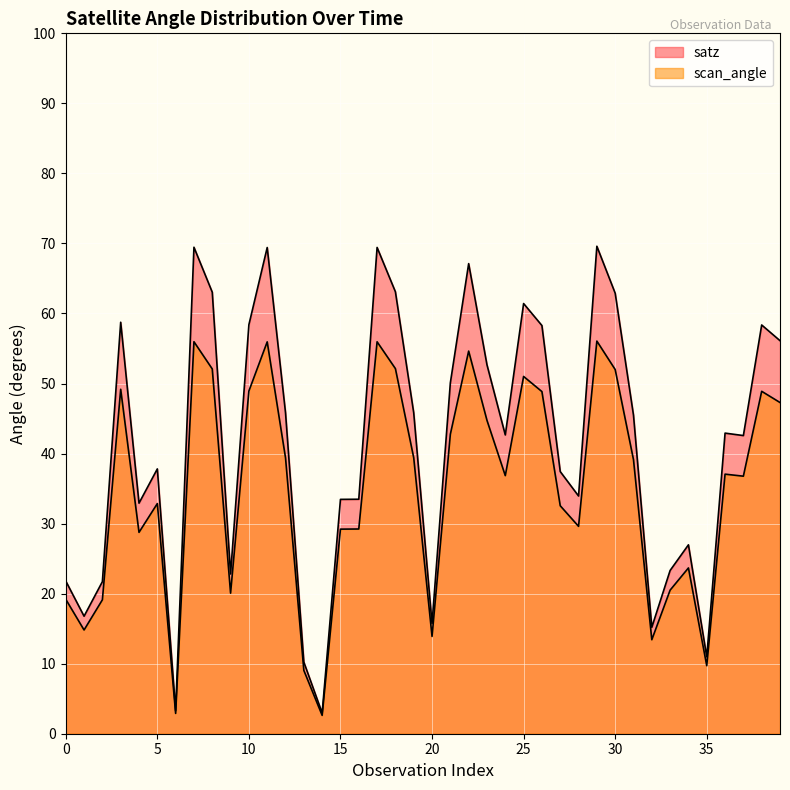

Does the chart display data point markers on the line(s)?

No